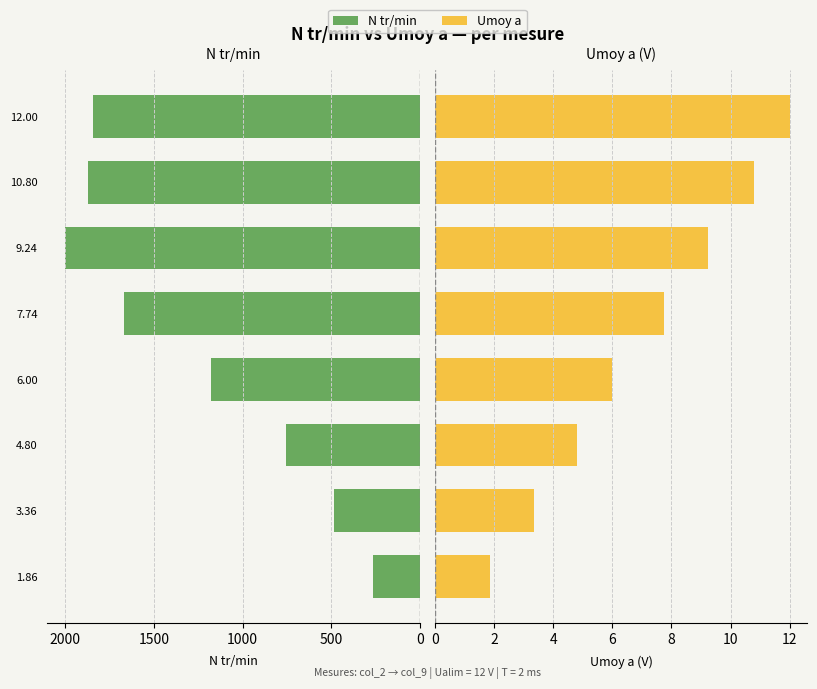

How many distinct data groups are displayed?

2